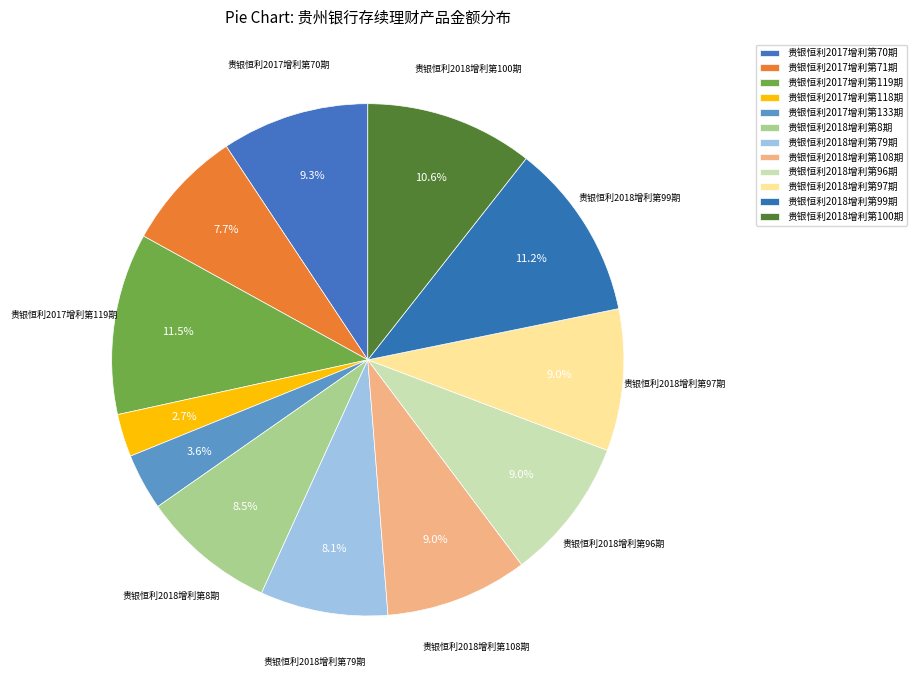

Approximately how many times larger is the value at 贵银恒利2017增利第71期 compared to 贵银恒利2018增利第8期?

0.9